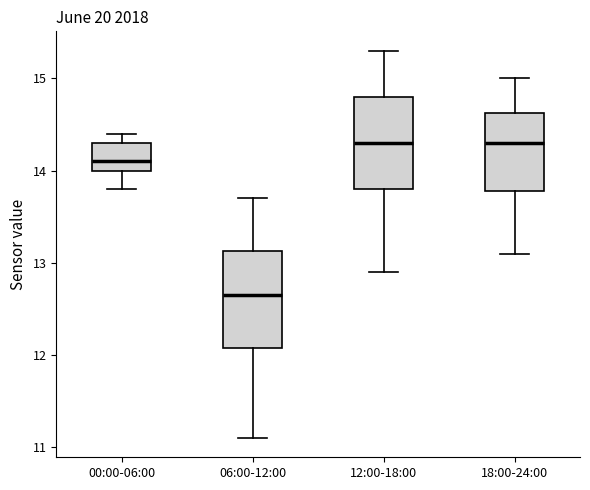

Reading left to right, read every box against the y-axis: the position of its median line, the range the box covers, and the ends of its whiskers. The values are not printed on the chart, so give them approximately, as read against the axis.

00:00-06:00: median 14.1, box 14.0 to 14.3, whiskers 13.8 to 14.4
06:00-12:00: median 12.7, box 12.1 to 13.1, whiskers 11.1 to 13.7
12:00-18:00: median 14.3, box 13.8 to 14.8, whiskers 12.9 to 15.3
18:00-24:00: median 14.3, box 13.8 to 14.6, whiskers 13.1 to 15.0